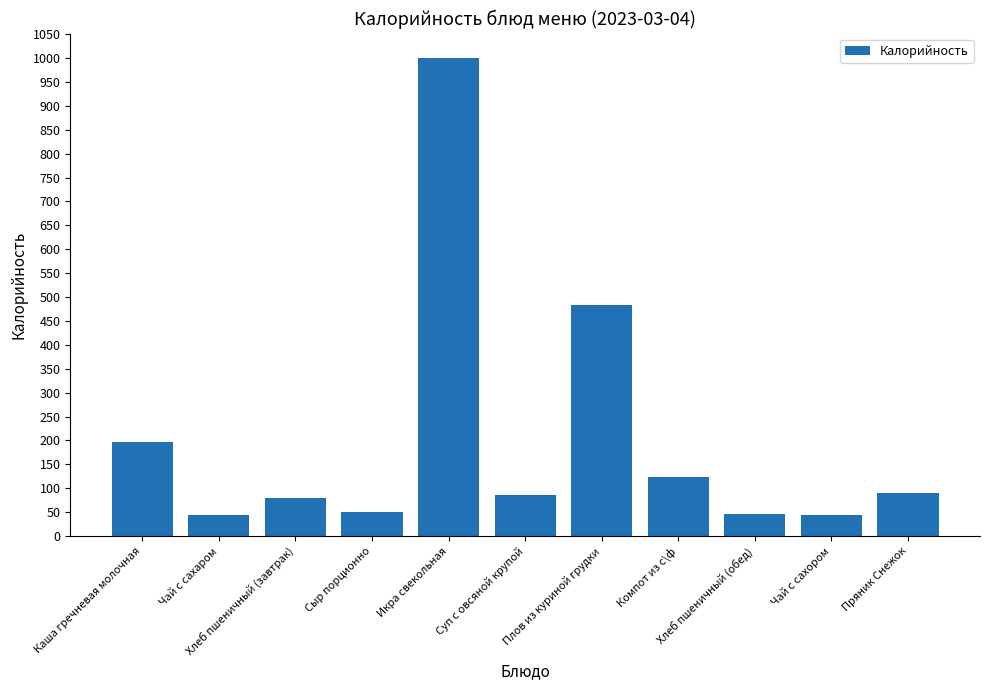

How many series are shown in this chart?

1